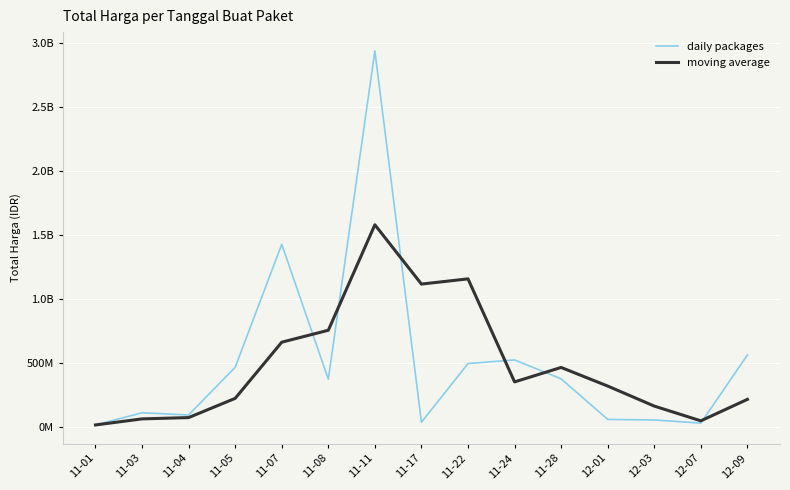

How many intersections are there between moving average and daily packages?

6